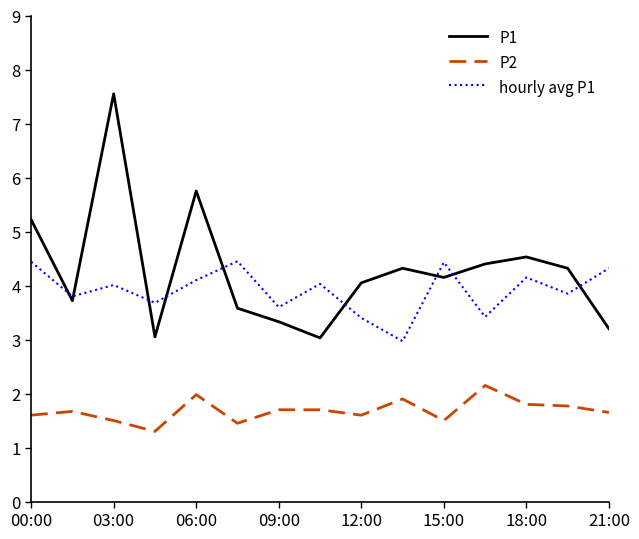

List the series in order of their peak value, highest first.

P1, hourly avg P1, P2